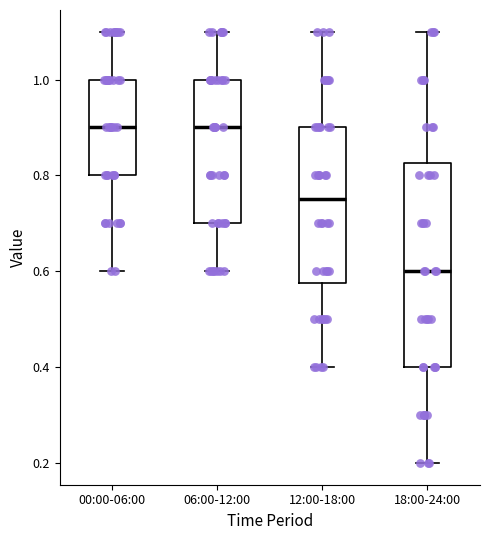

Where does the upper whisker of the box for 18:00-24:00 end on the y-axis? The values are not printed on the chart, so give them approximately, as read against the axis.

1.10